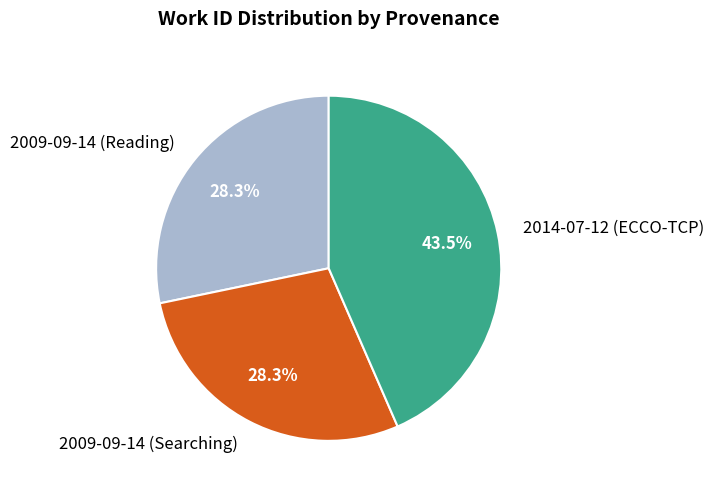

Which slice is the largest?

2014-07-12 (ECCO-TCP)